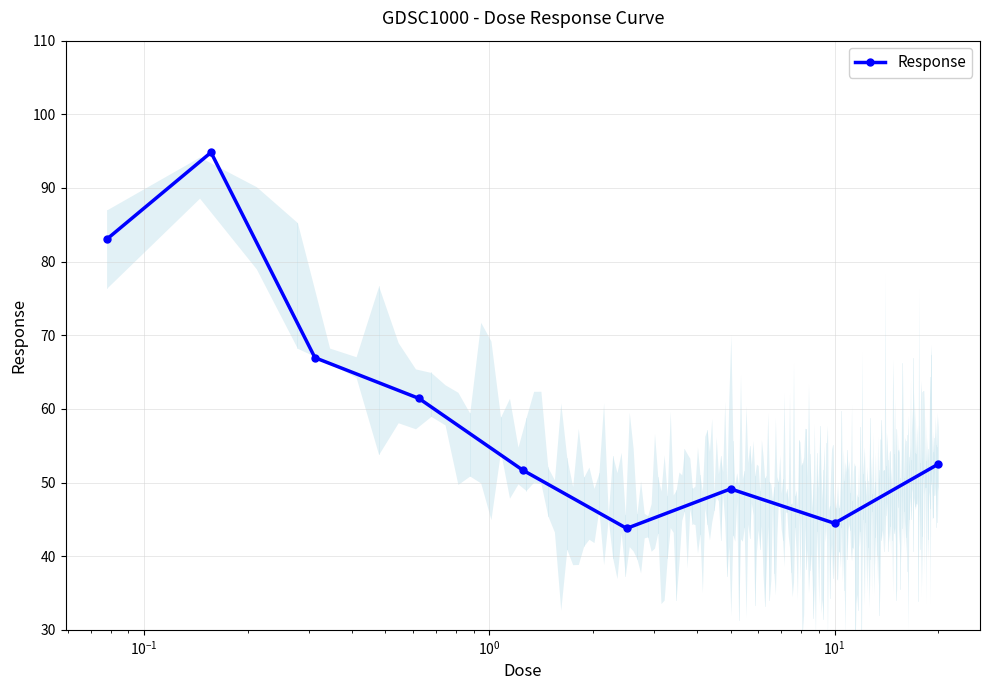

How many data points does each series have?

9